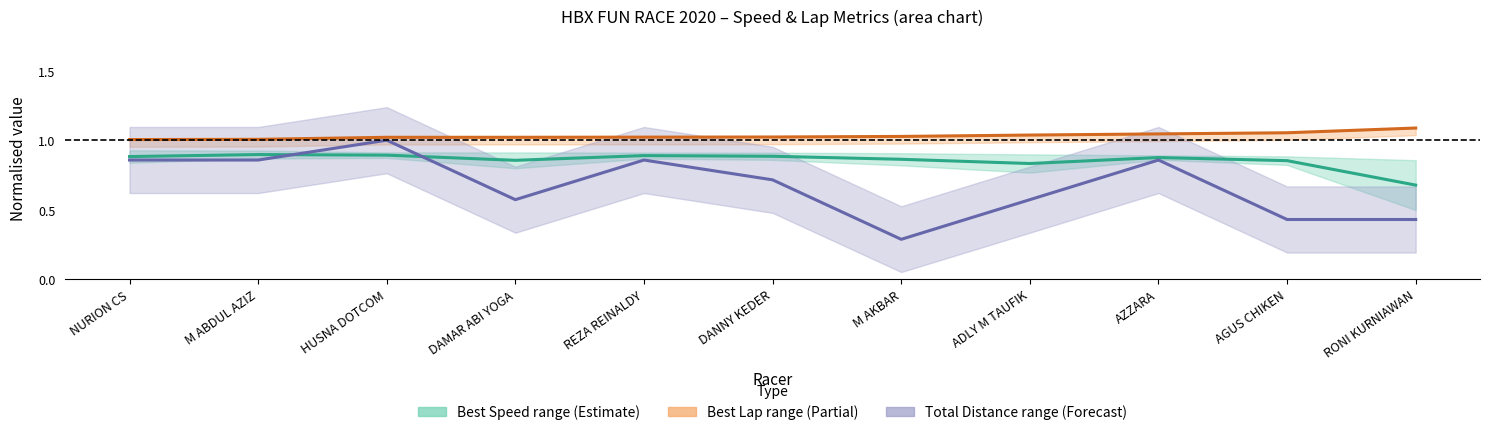

True or false: Total Distance (norm) has a value of 1.1 at DANNY KEDER.

False